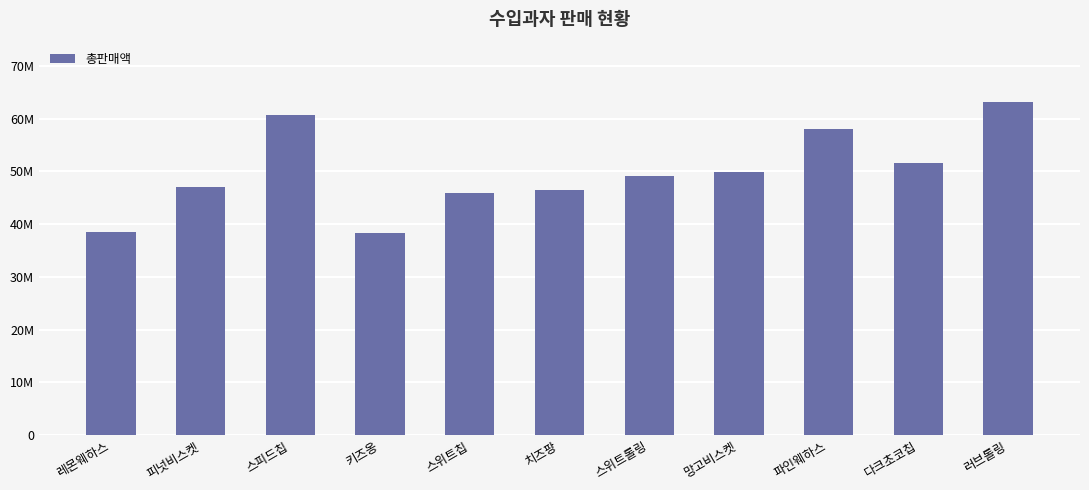

What is the greatest value displayed?

63224700